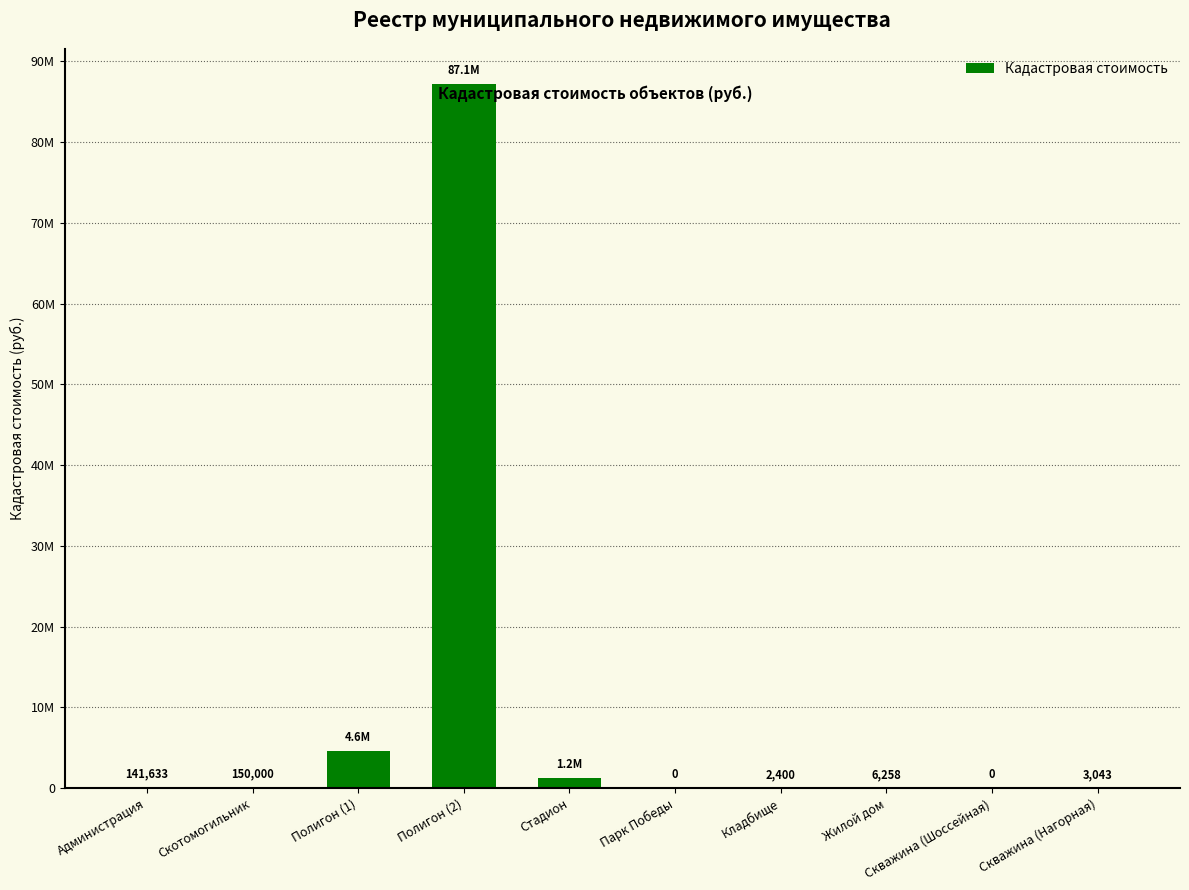

The value at Полигон (1) is 4612300.0. True or false?

True